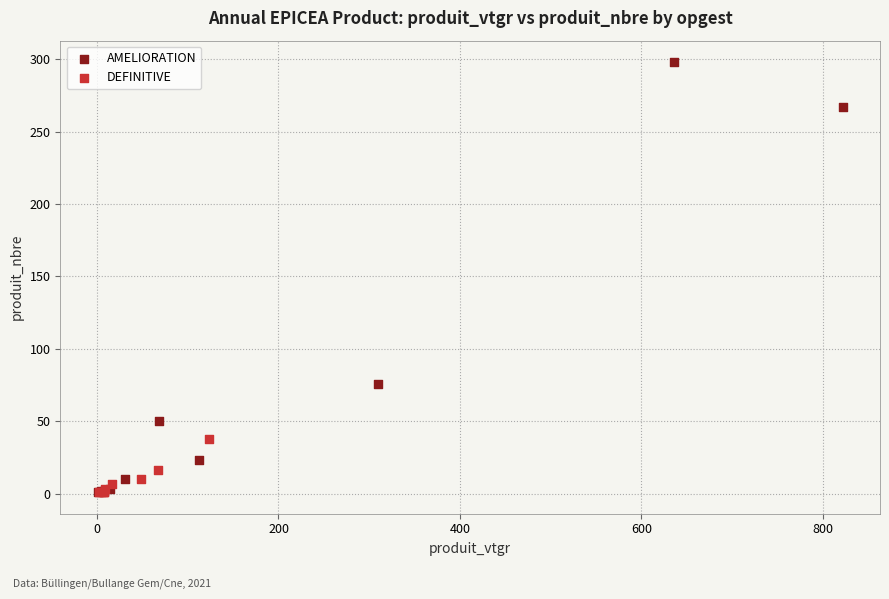

Which series reaches the maximum Y coordinate?

AMELIORATION